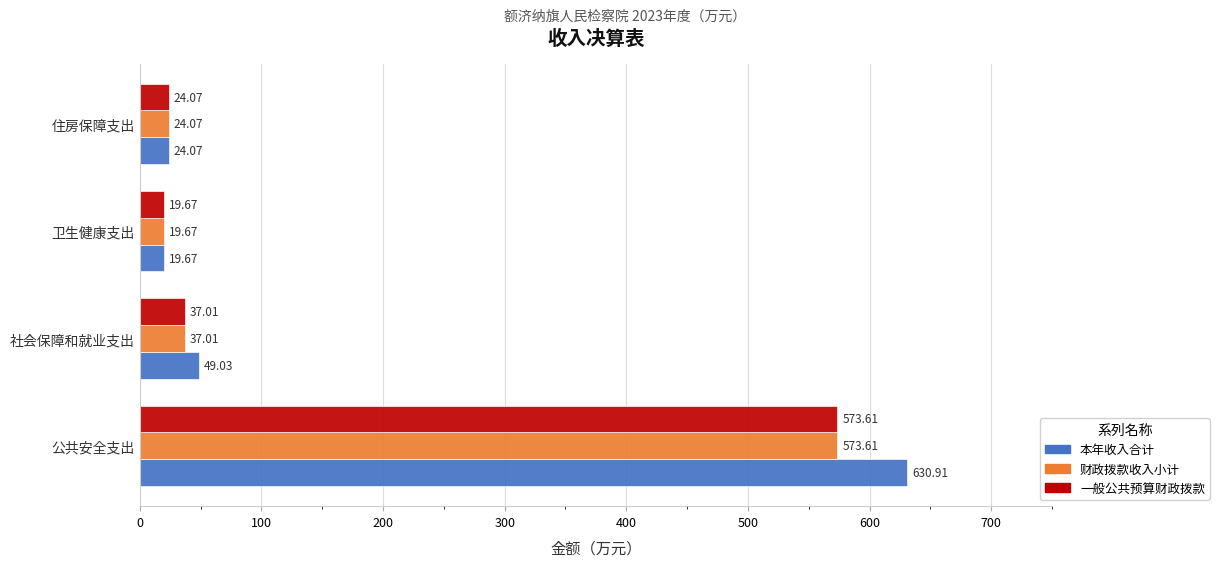

What is the total value across all series at 住房保障支出?

72.2